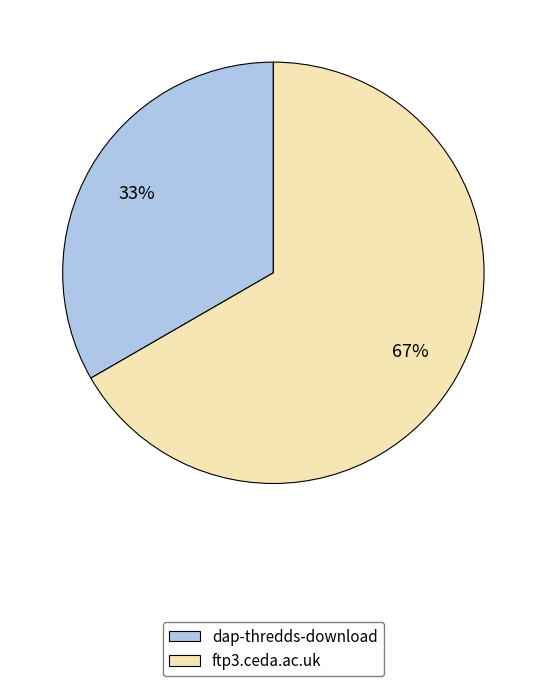

To the nearest percent, what is the average slice percentage?

50%